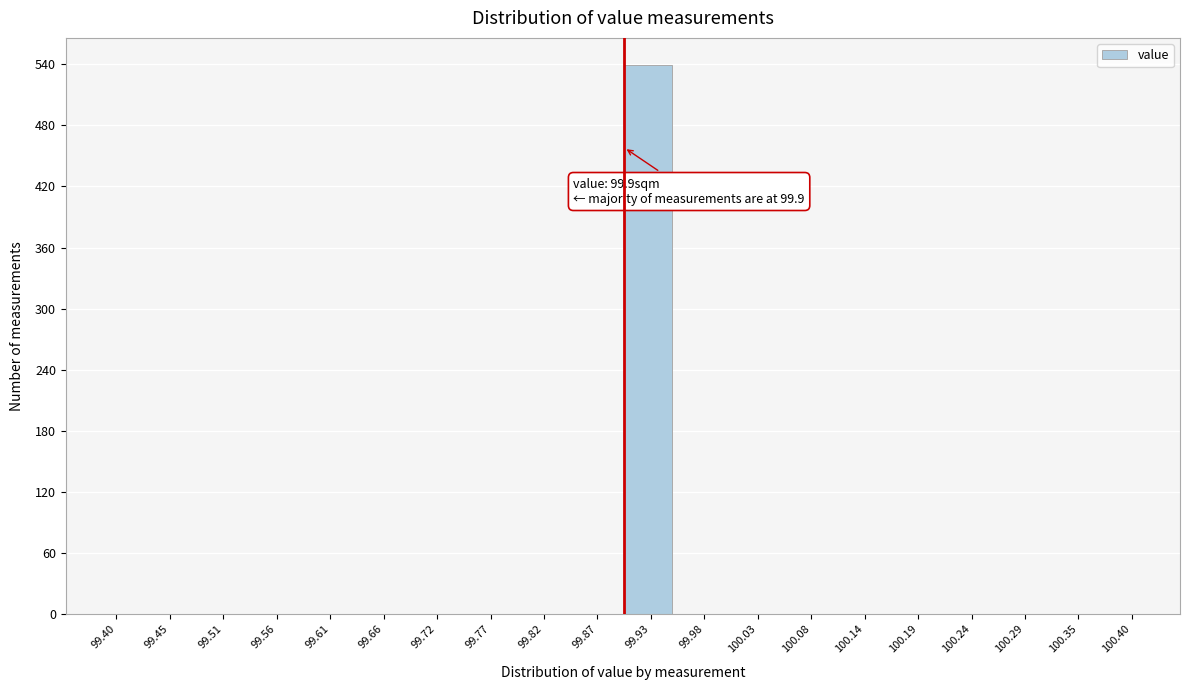

Which range on the x-axis has the tallest bar?

99.90 to 99.95